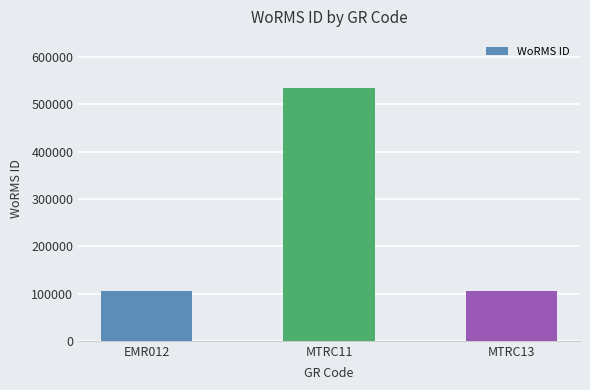

What is the minimum value shown in the chart?

106122